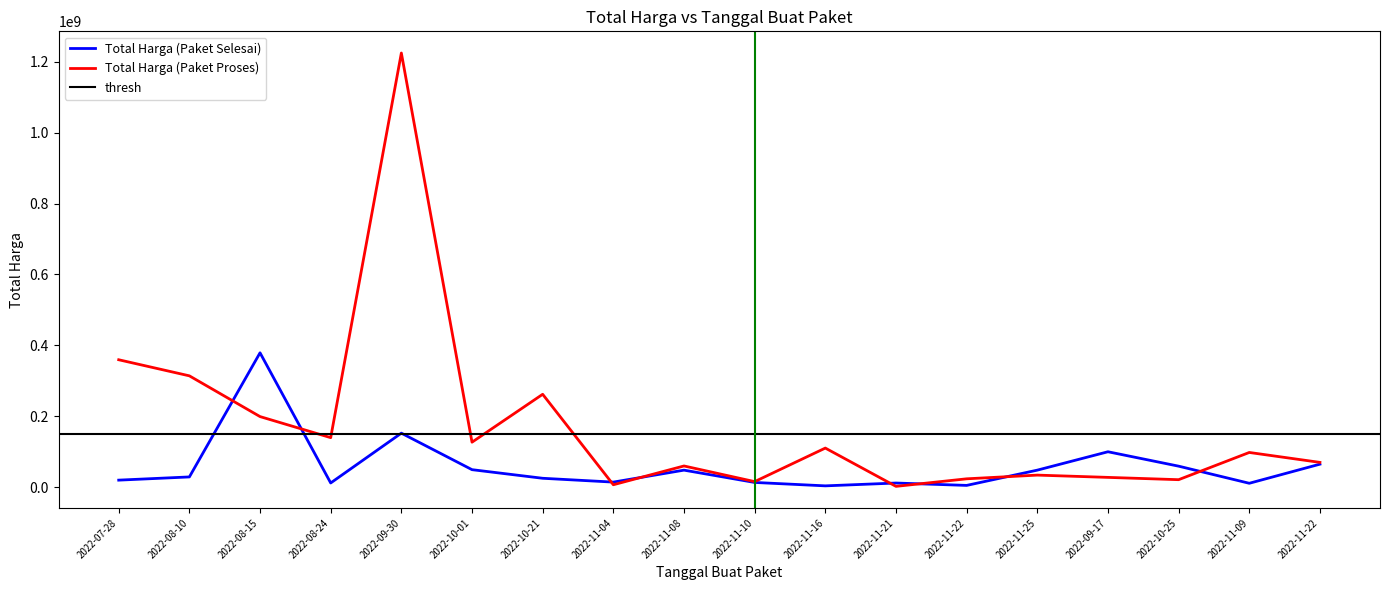

What is the difference between the maximum and minimum values in the Total Harga (Paket Selesai) series?

375250000